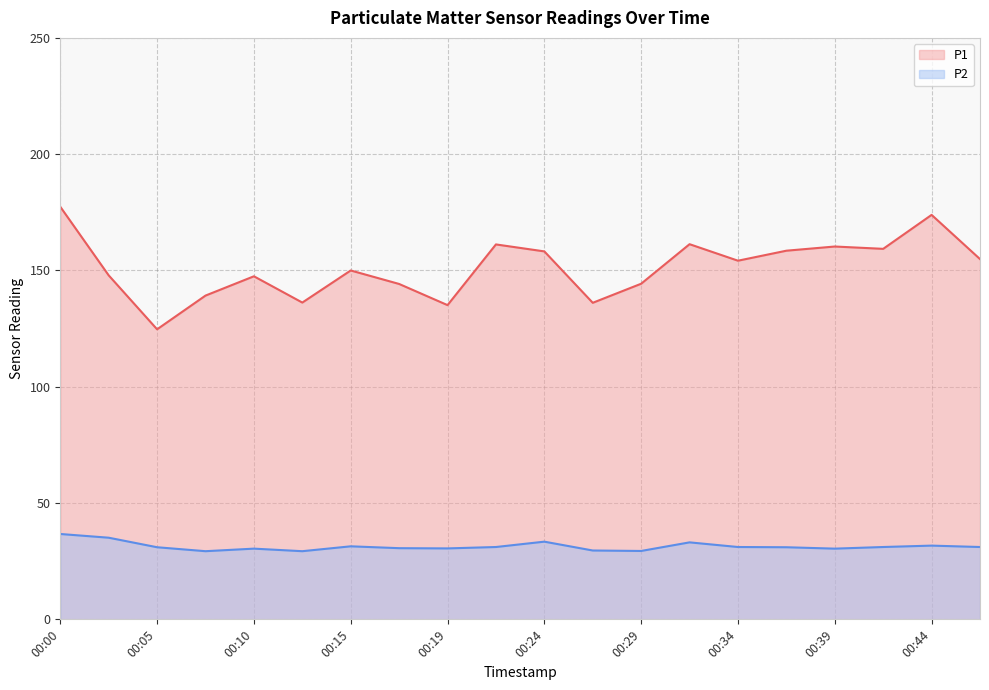

What value does the P1 series have at 00:05?

124.7